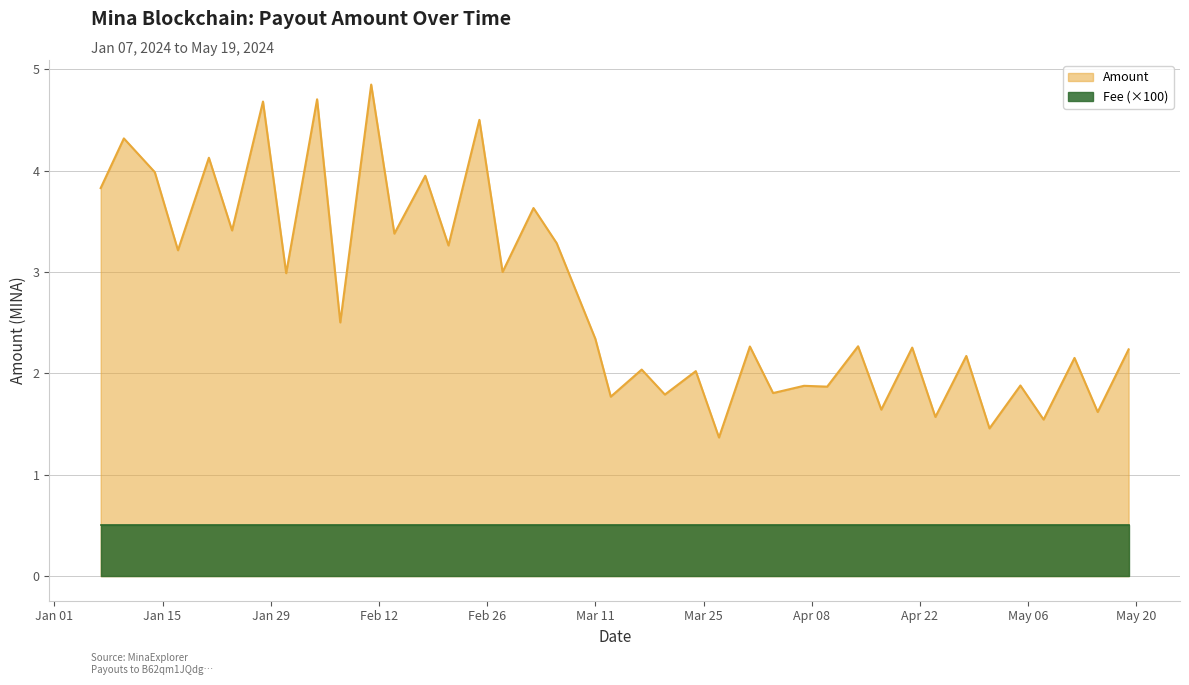

Rank the series by their average value, from highest to lowest.

Amount, Fee (×100)